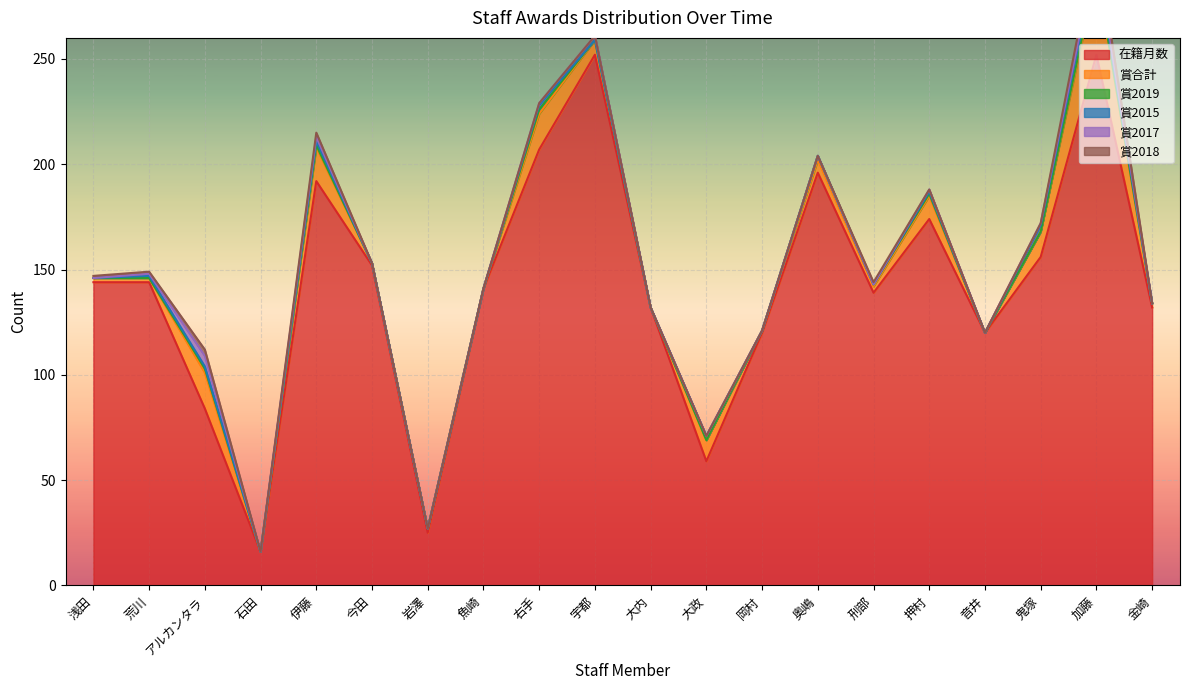

What is the average value of the 賞2017 series?

1